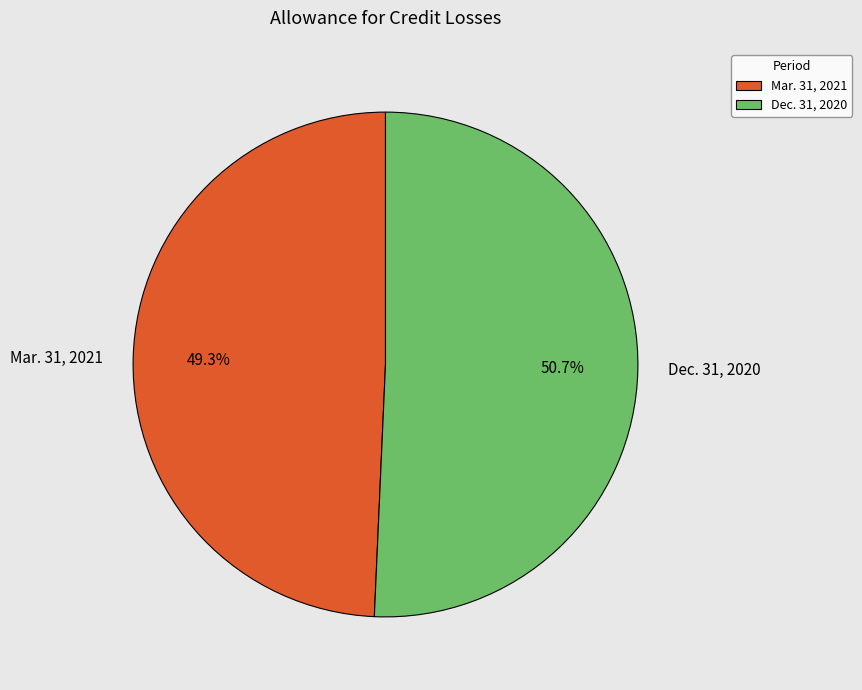

What is the largest slice in the pie chart?

Dec. 31, 2020